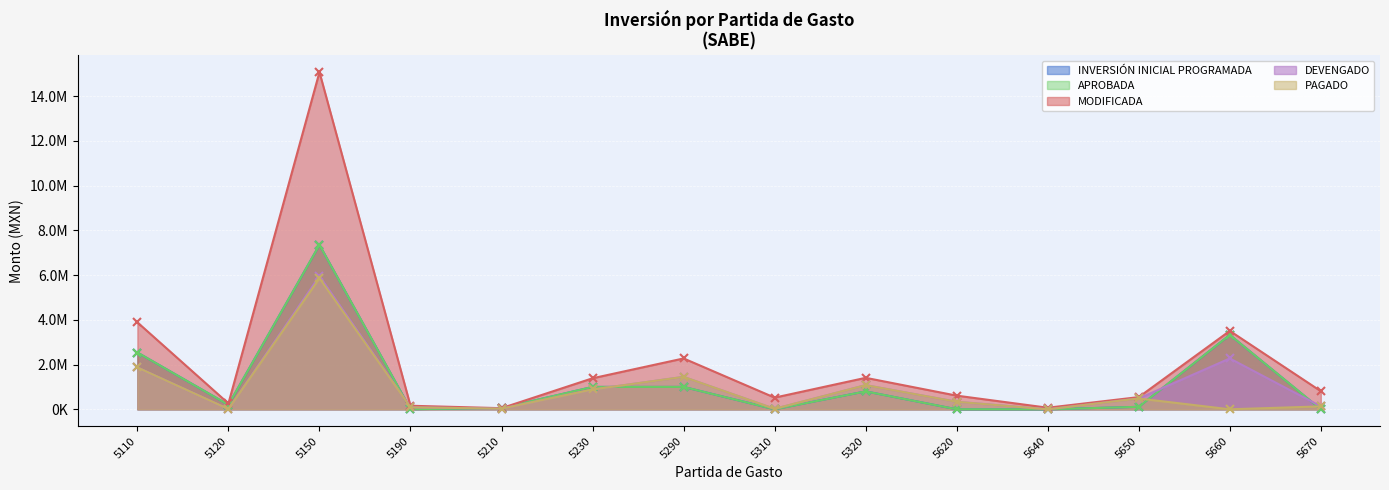

Which series has the widest spread of values?

MODIFICADA